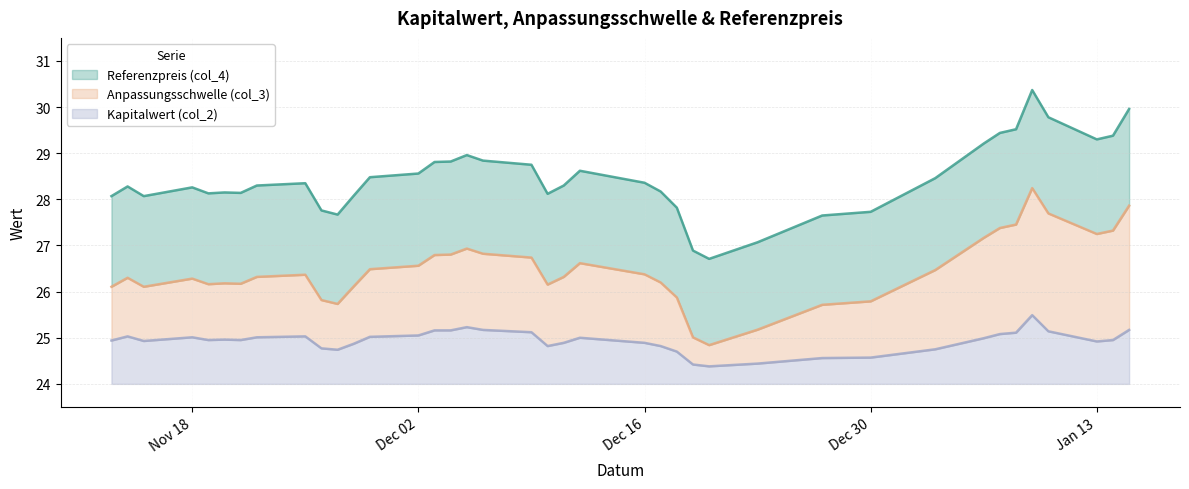

What are all the series names shown in the legend?

Referenzpreis (col_4), Anpassungsschwelle (col_3), Kapitalwert (col_2)